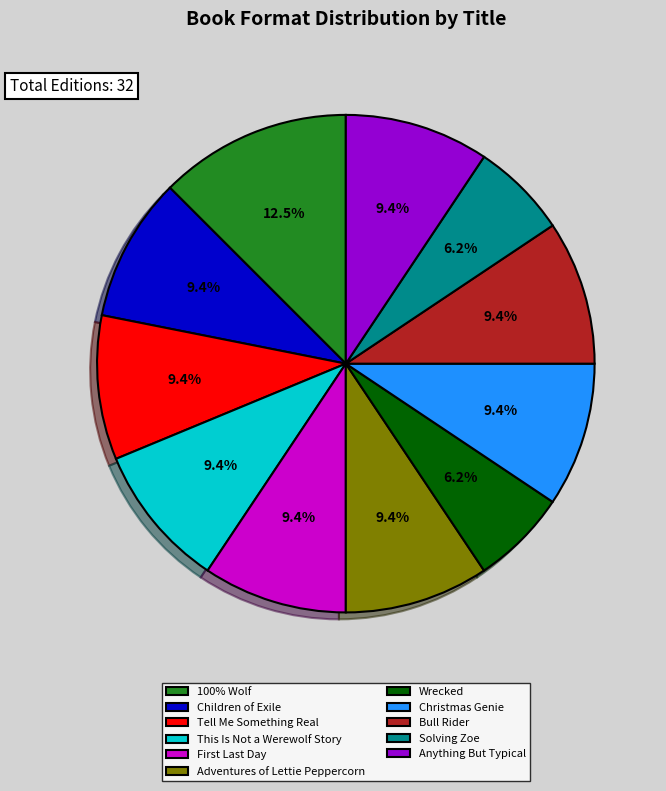

What is the ratio of the value at Tell Me Something Real to the value at Christmas Genie?

1.0